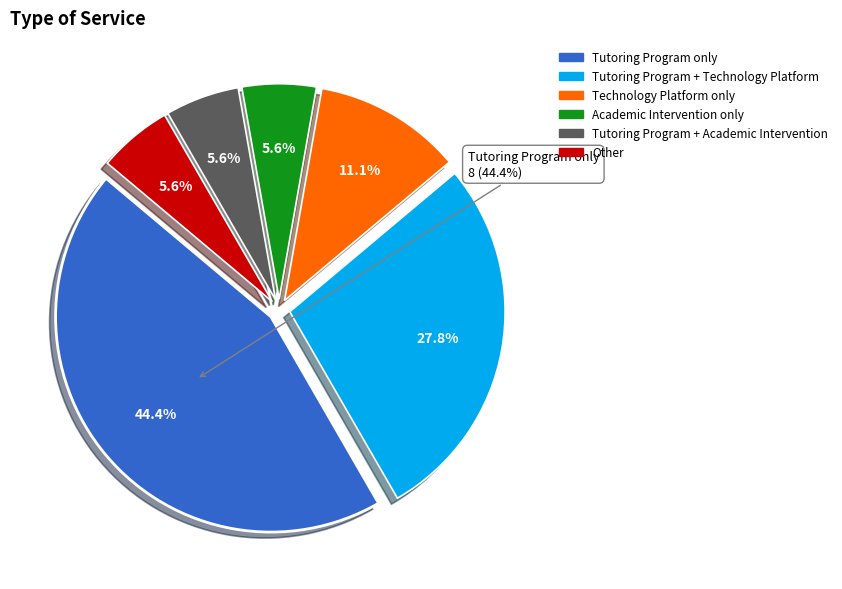

Rank the categories by value from lowest to highest.

Academic Intervention only, Tutoring Program + Academic Intervention, Other, Technology Platform only, Tutoring Program + Technology Platform, Tutoring Program only